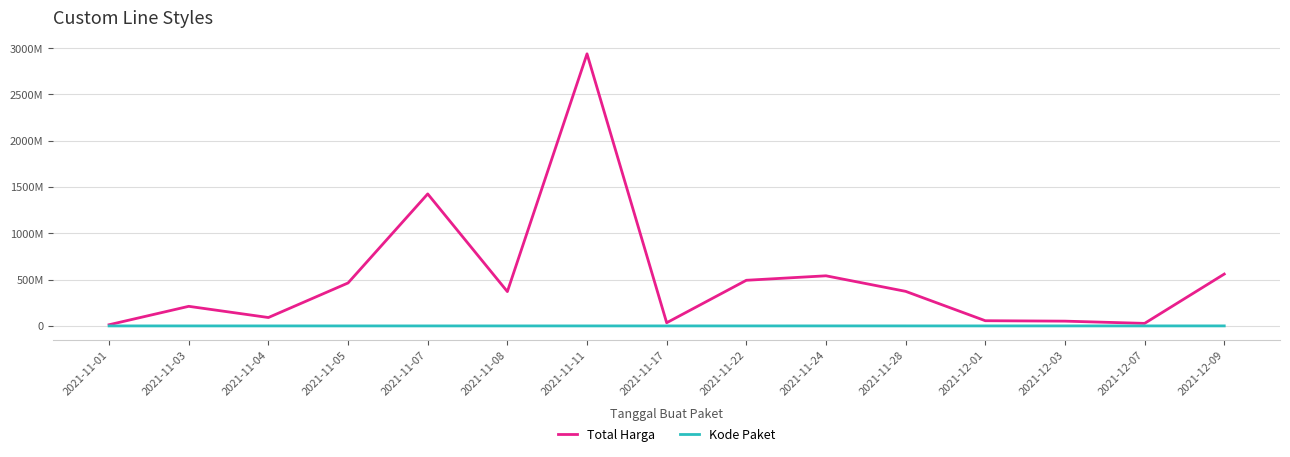

Is it true that Kode Paket equals 9587 at 2021-11-04?

False